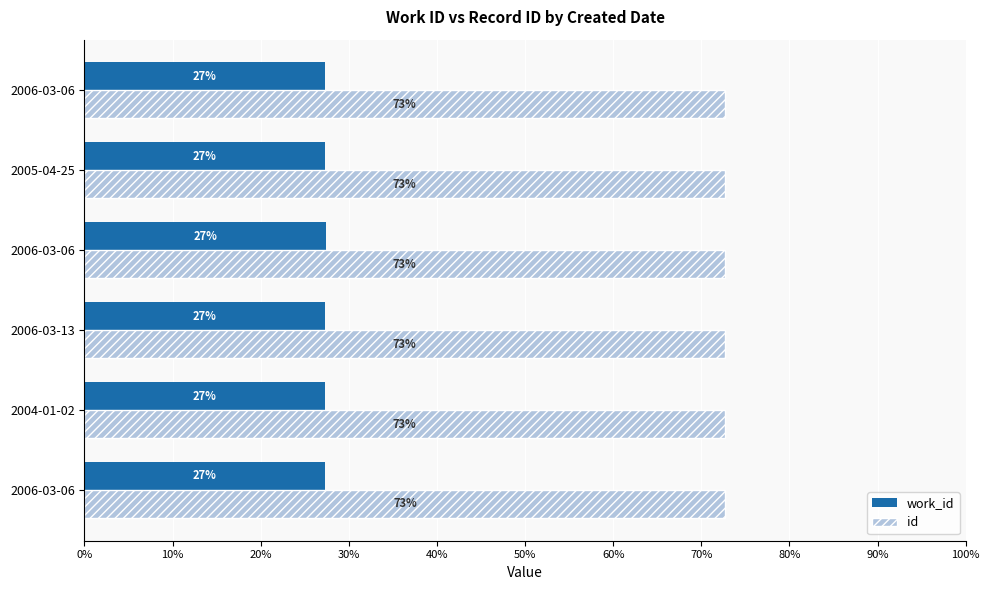

What is the maximum value for work_id?

27.4